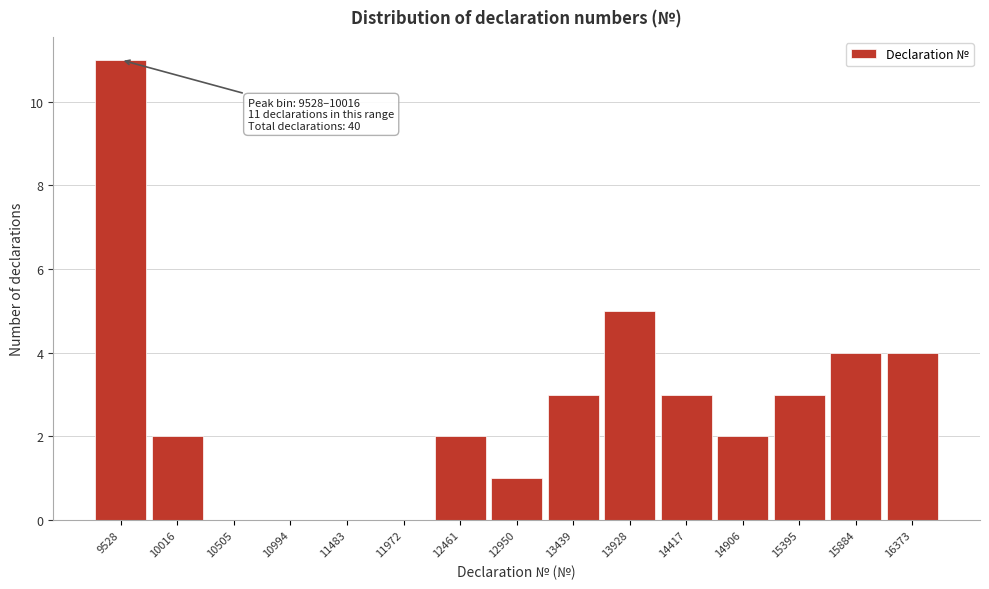

Reading left to right, list all the values displayed in this chart.

9528=11	10016=2	10505=0	10994=0	11483=0	11972=0	12461=2	12950=1	13439=3	13928=5	14417=3	14906=2	15395=3	15884=4	16373=4